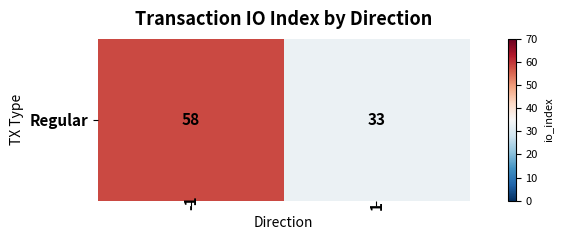

The value at 1 is 21. True or false?

False